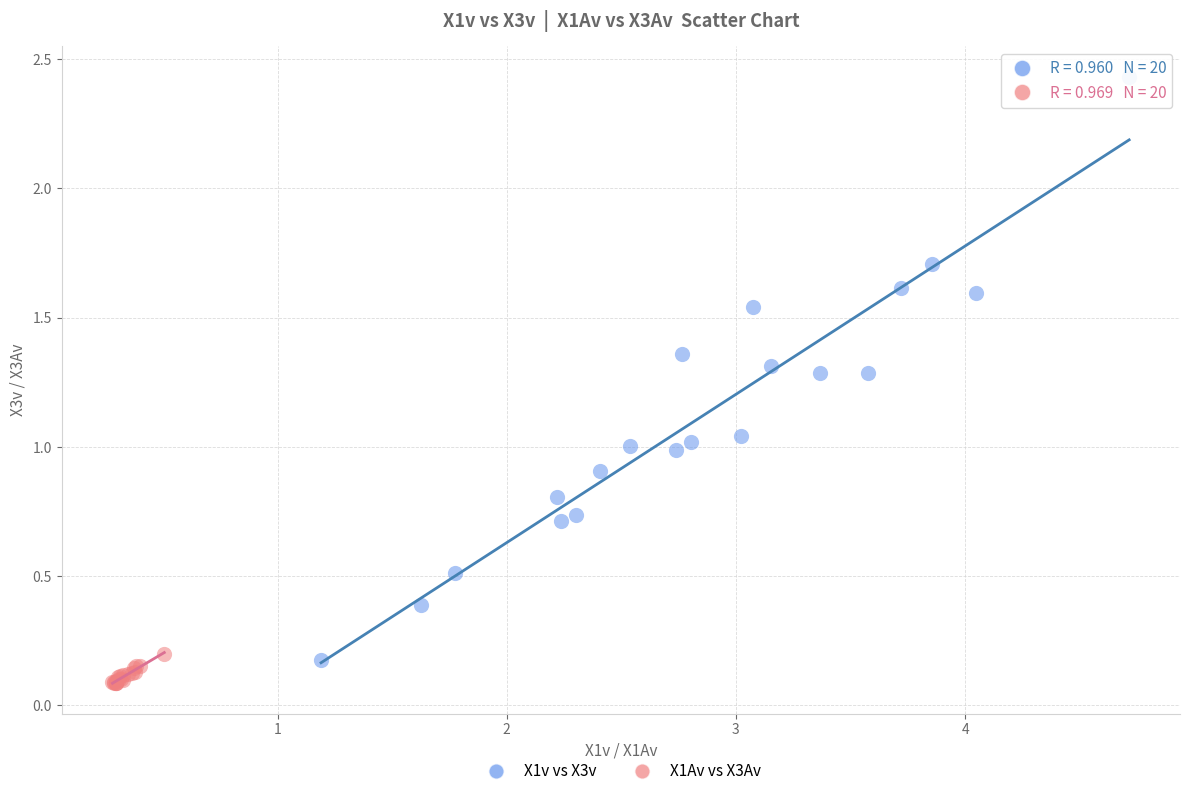

Which series reaches the maximum Y coordinate?

X1v vs X3v